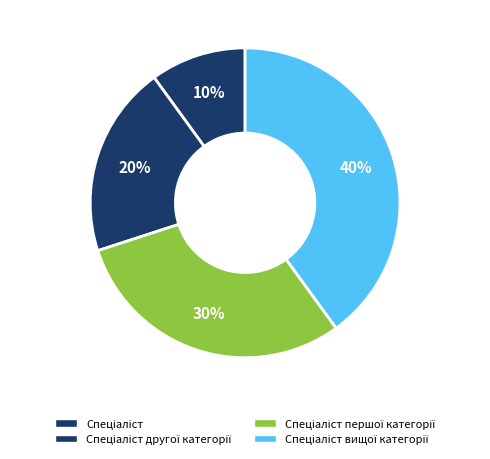

Combined, do Спеціаліст вищої категорії and Спеціаліст другої категорії account for over 50%?

Yes